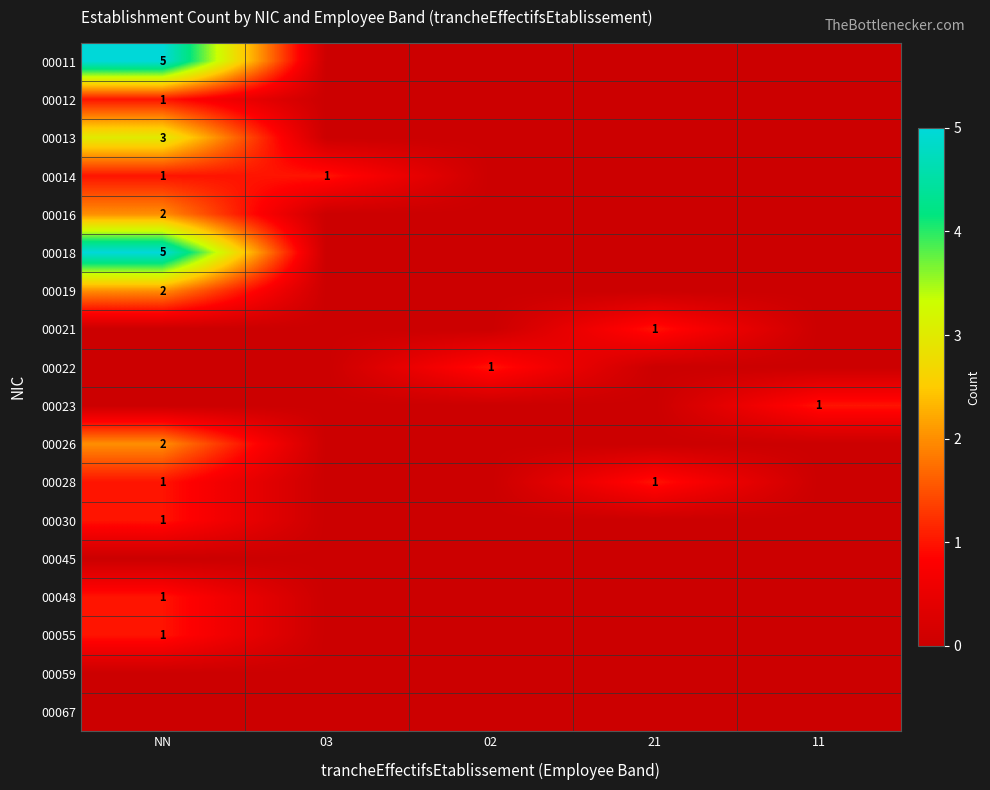

Is it true that 00012 equals 0 at NN?

False